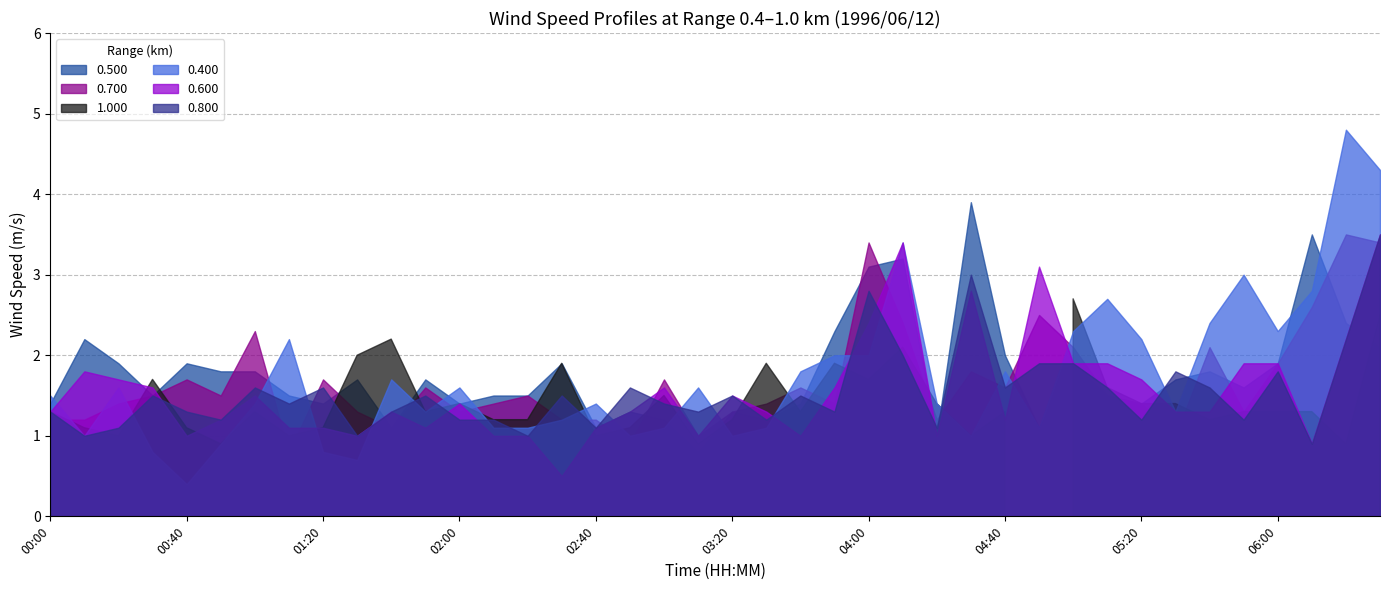

Which has a higher value, 01:50 or 02:10?

01:50